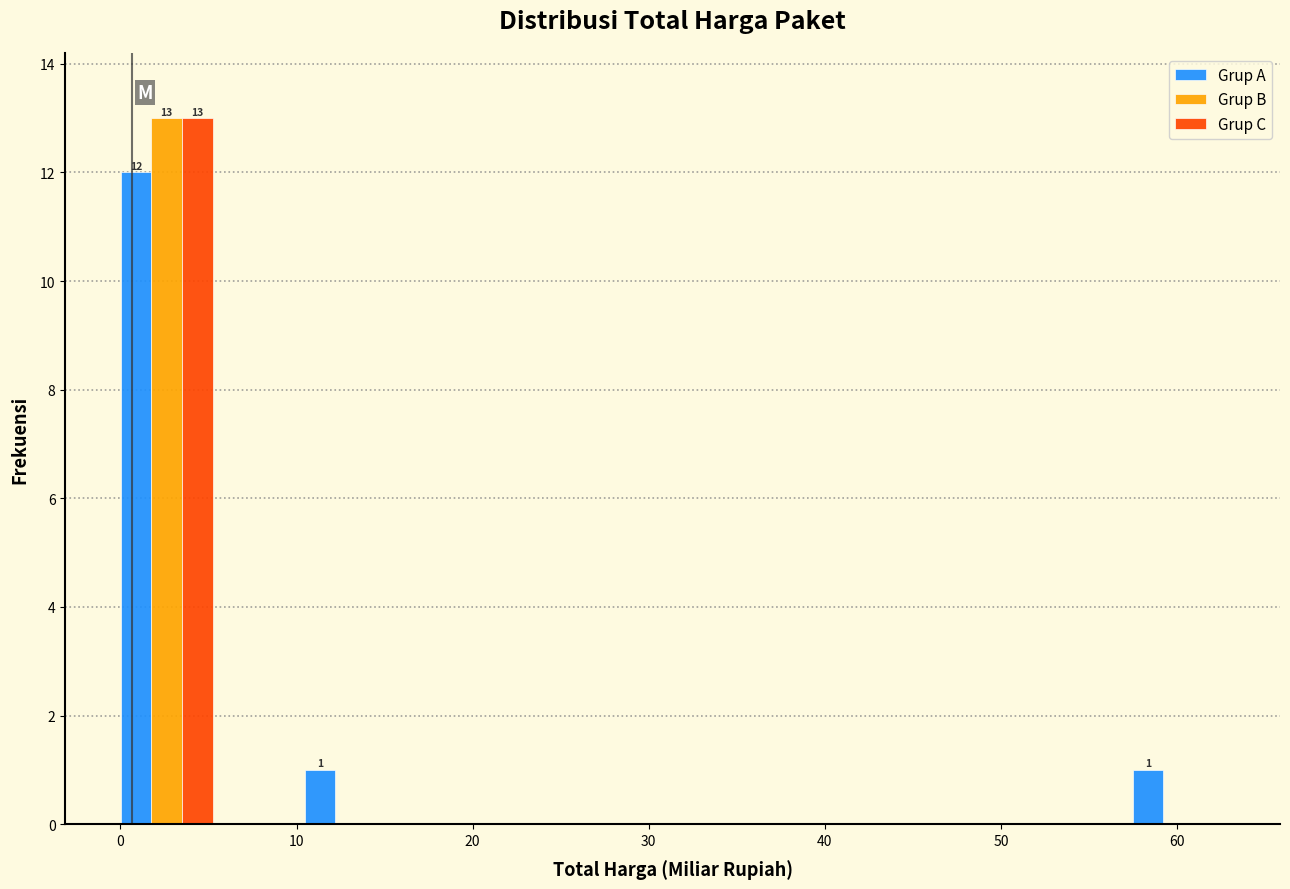

In the Grup C series, which range on the x-axis has the tallest bar?

0 to 5